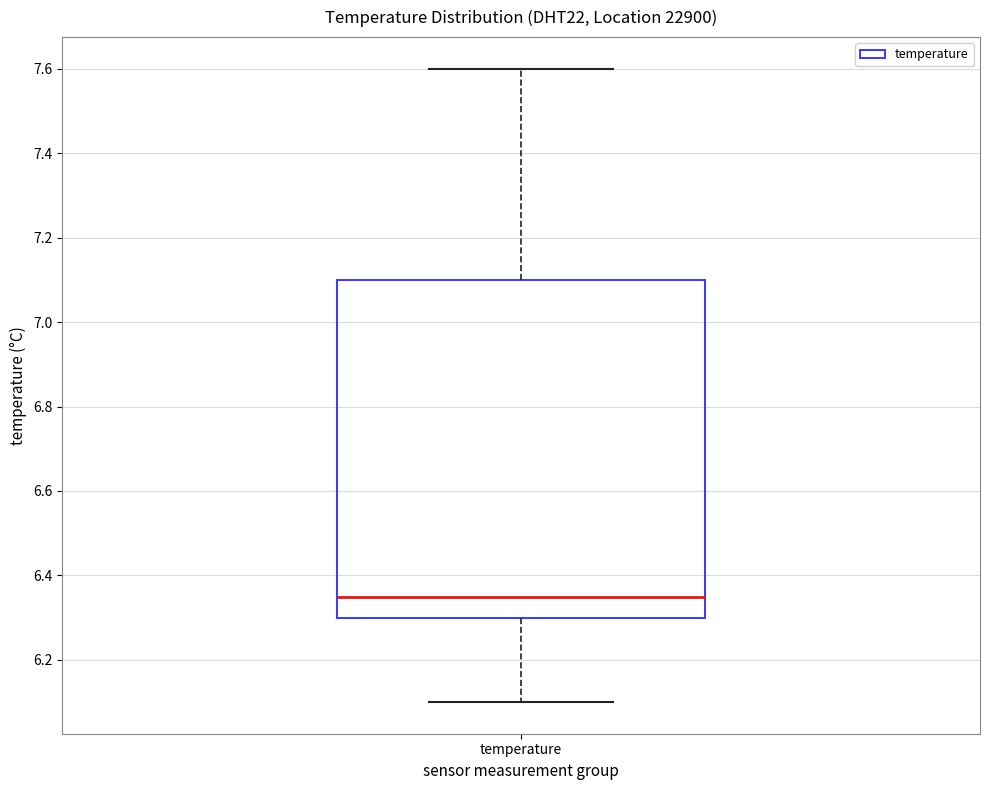

Transcribe this box plot: give where the median line is, the range the box spans, and where the two whiskers end, as read against the y-axis. The values are not printed on the chart, so give them approximately, as read against the axis.

median 6.36, box 6.30 to 7.10, whiskers 6.10 to 7.60